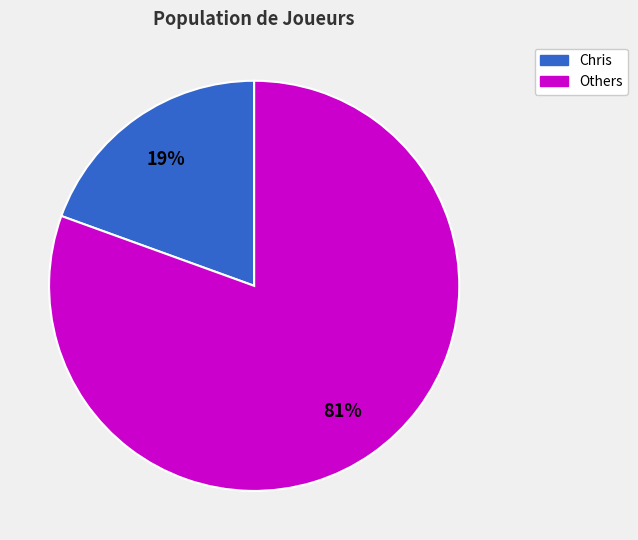

Is there a majority slice in this chart?

Yes